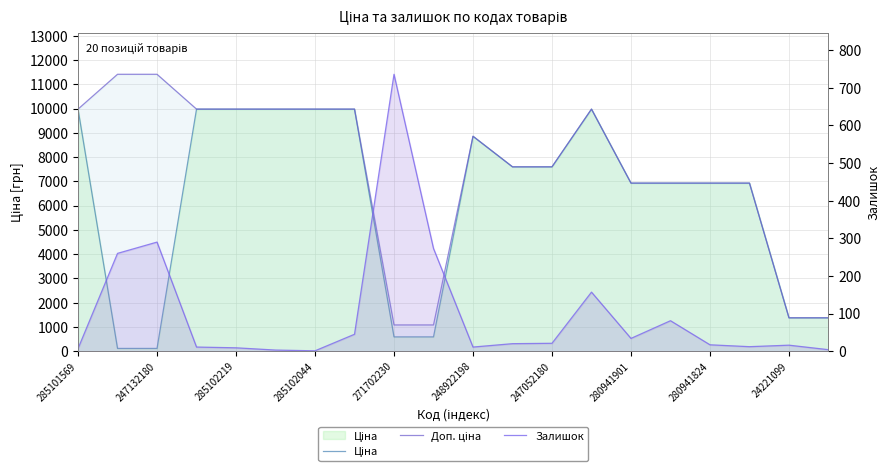

Where does the Доп. ціна series first go above 8856?

285101569